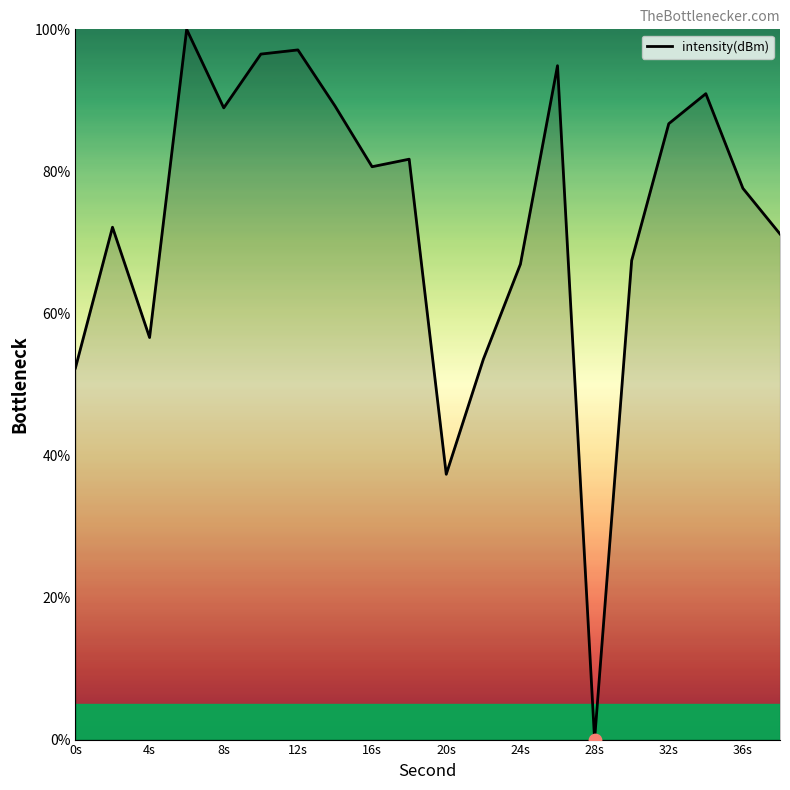

What is the difference between the maximum and minimum values?

100.0